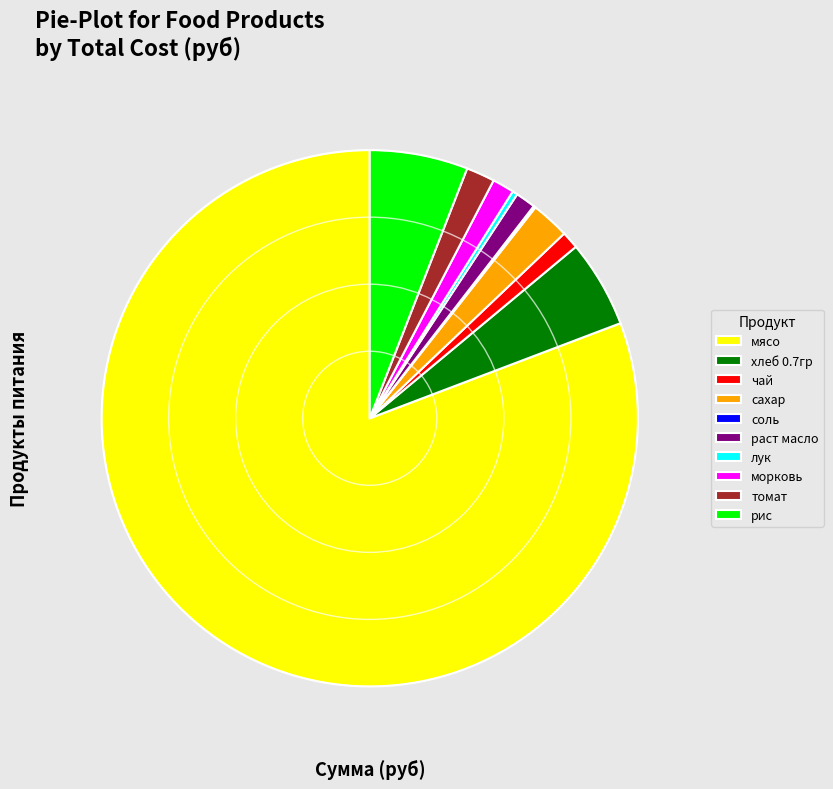

The морковь slice represents 1% of the pie. True or false?

True